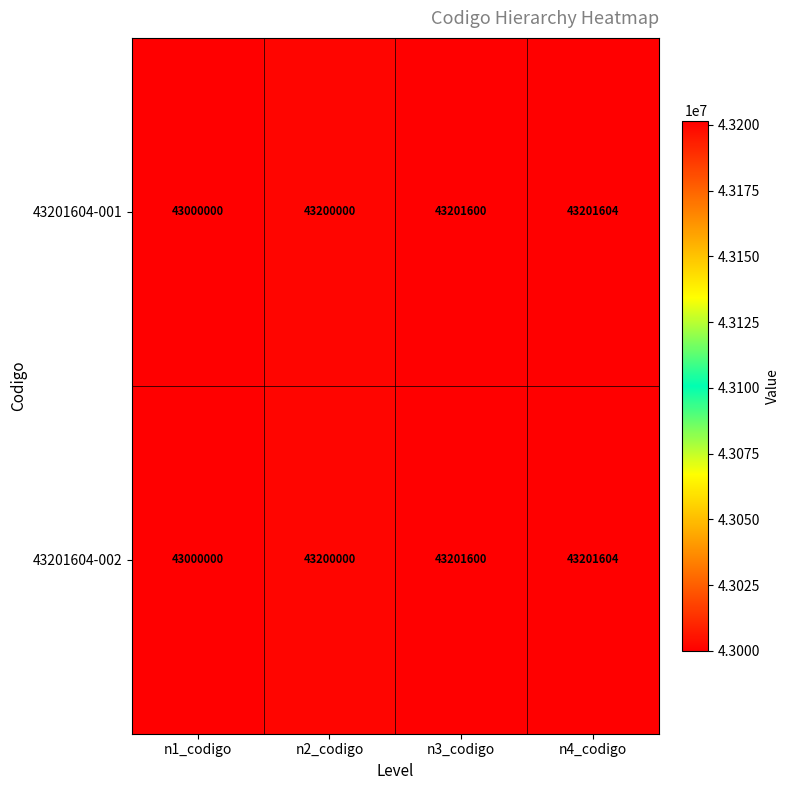

Reading left to right, what are all the values shown in this chart?

43201604-001: n1_codigo=43000000	n2_codigo=43200000	n3_codigo=43201600	n4_codigo=43201604
43201604-002: n1_codigo=43000000	n2_codigo=43200000	n3_codigo=43201600	n4_codigo=43201604